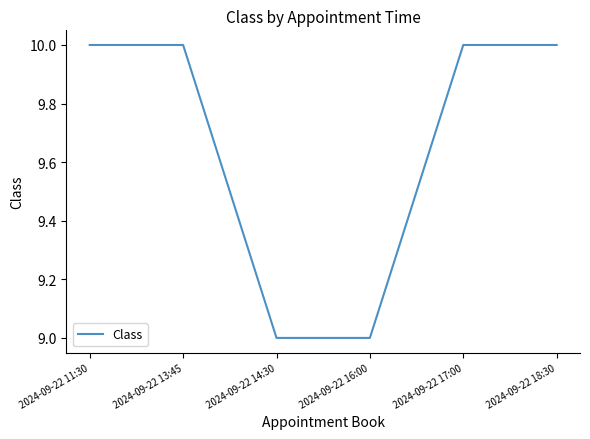

Reading right to left, what are all the values shown in this chart?

2024-09-22 18:30=10	2024-09-22 17:00=10	2024-09-22 16:00=9	2024-09-22 14:30=9	2024-09-22 13:45=10	2024-09-22 11:30=10